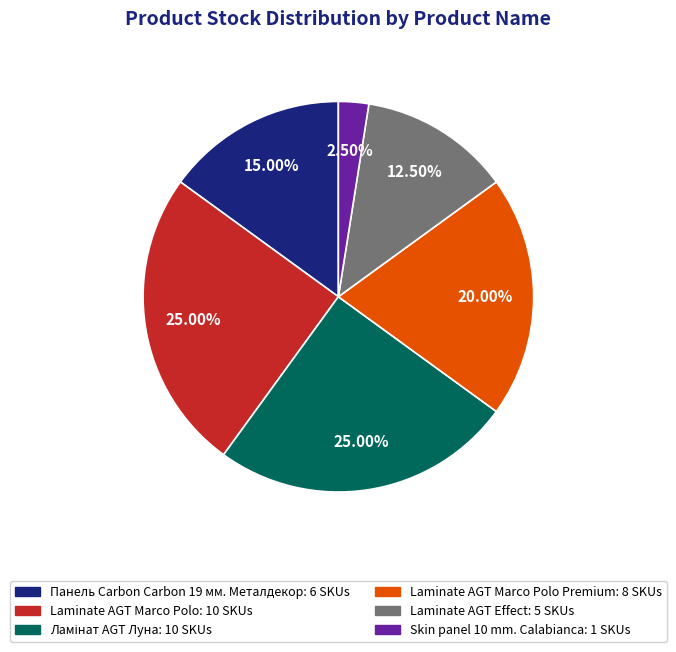

Is there a majority slice in this chart?

No